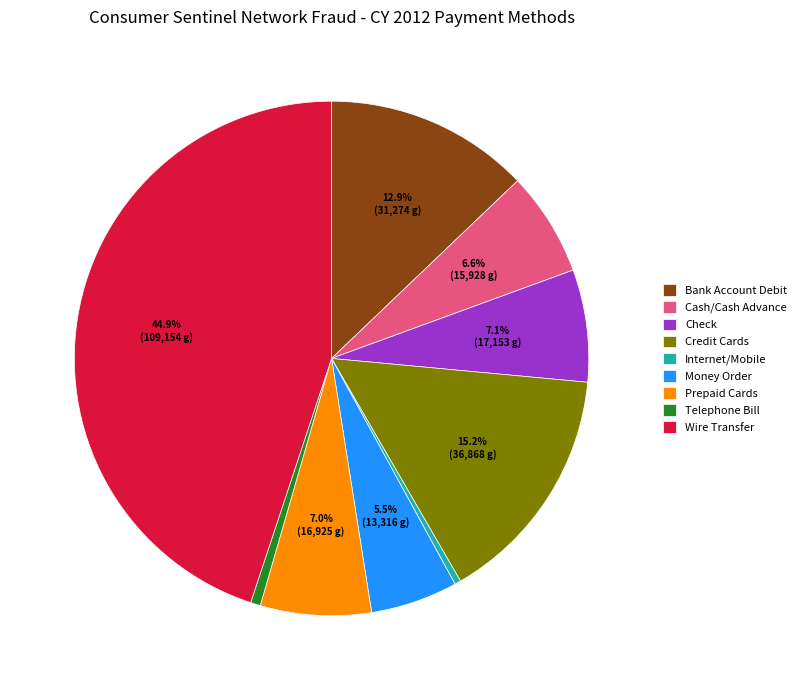

What is the largest slice in the pie chart?

Wire Transfer